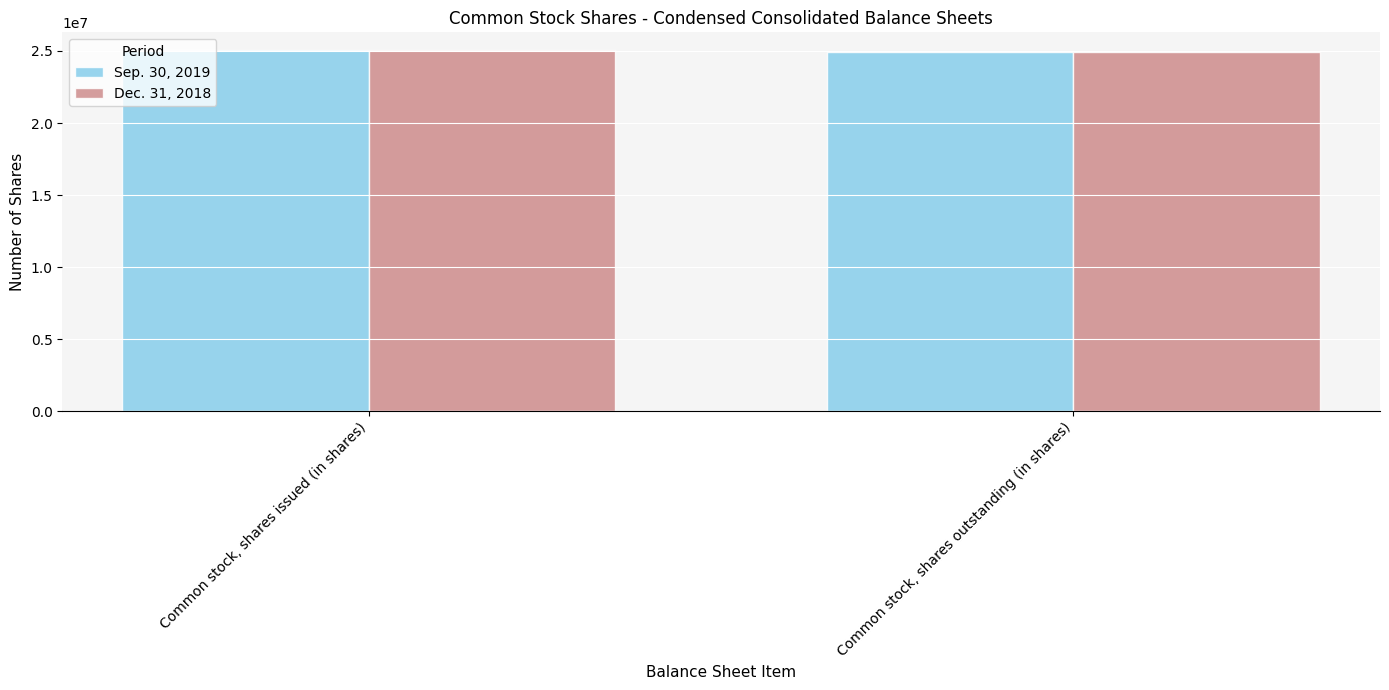

What is the smallest value displayed?

24957309